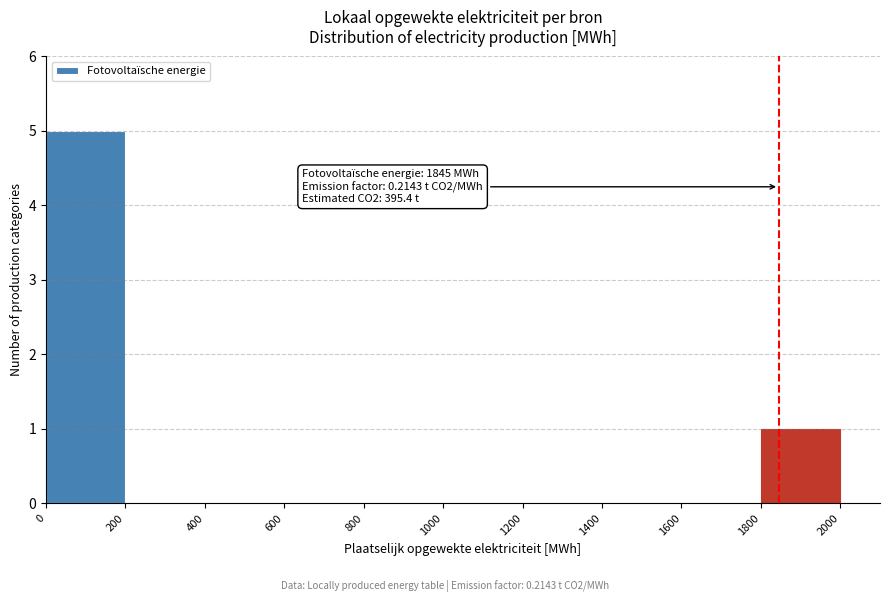

Which range on the x-axis has the tallest bar?

0 to 200